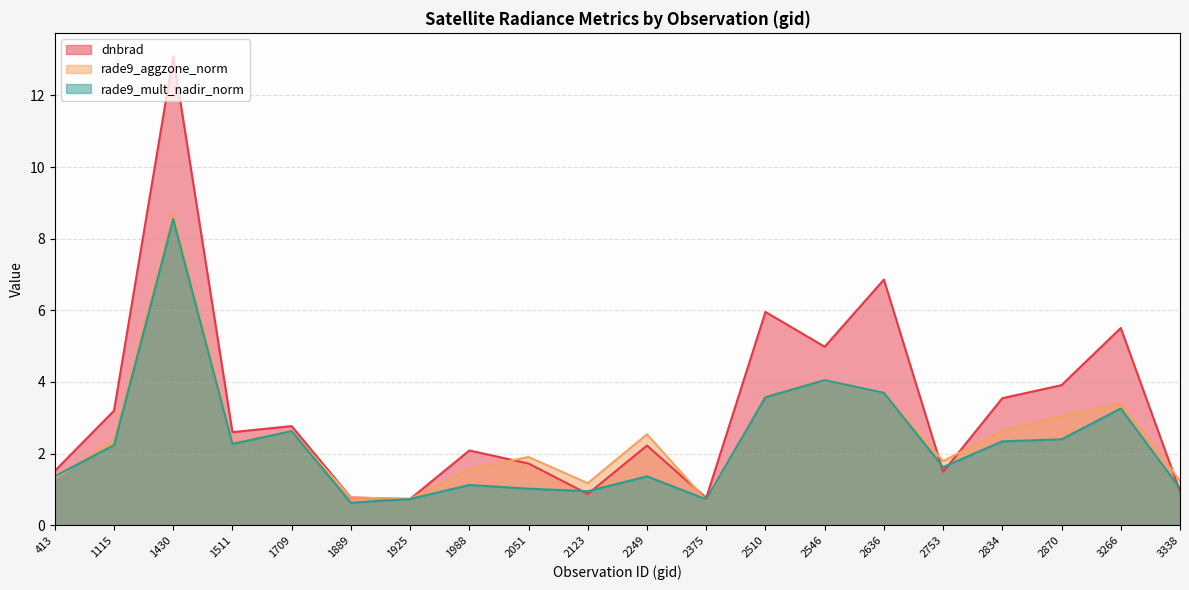

How many intersections are there between rade9_aggzone_norm and rade9_mult_nadir_norm?

7